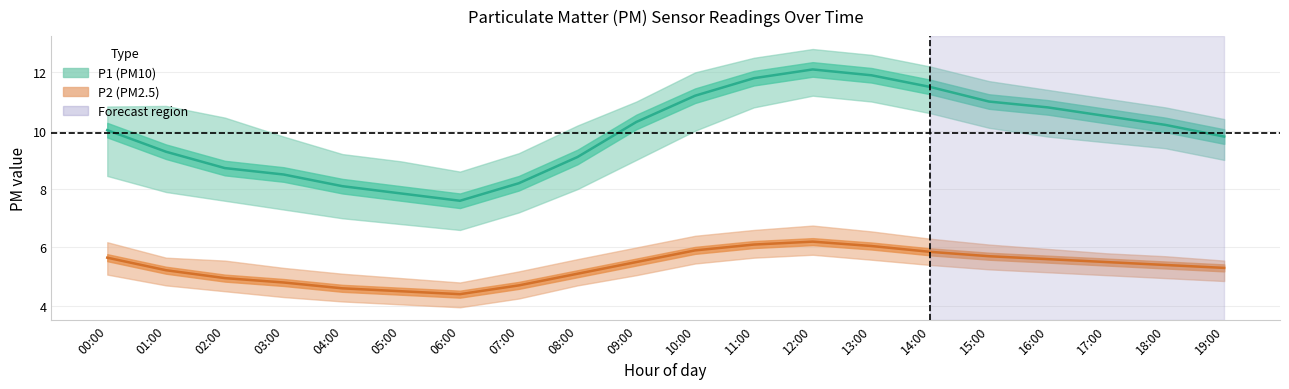

Is it true that P1_upper equals 10.4 at 02:00?

True